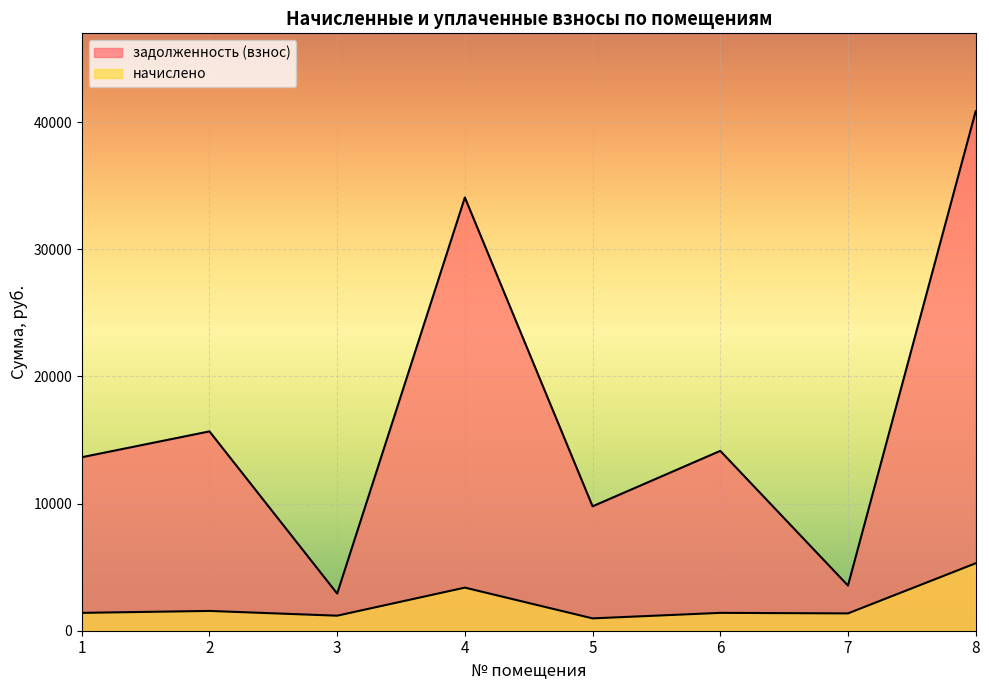

At which category does the chart reach its minimum across all series?

5